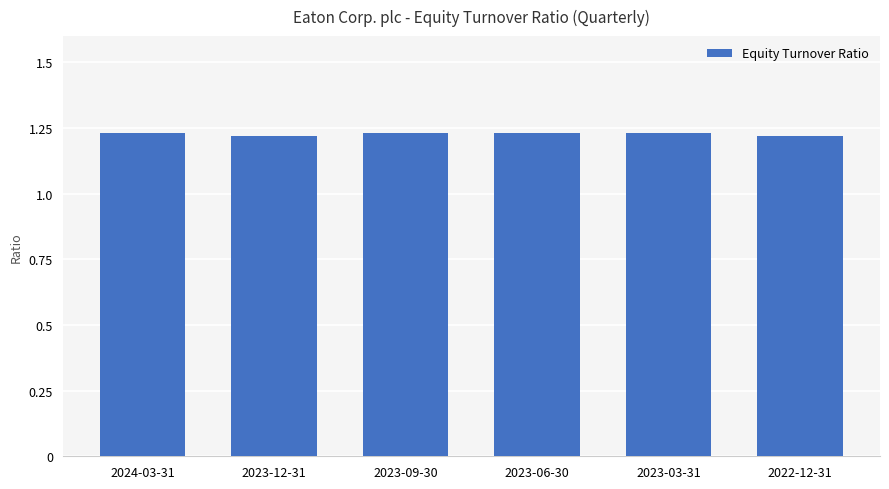

What is the label of the 5th bar from the right?

2023-12-31